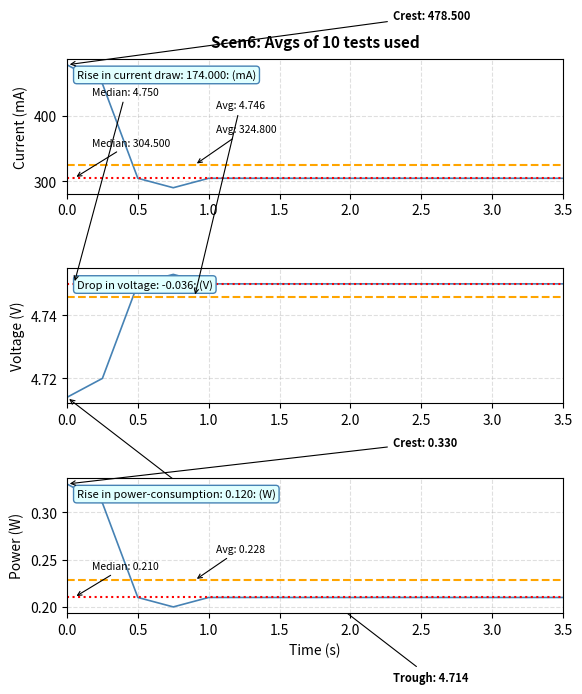

What is the change in value from 00:15 to 01:00?

-145.0